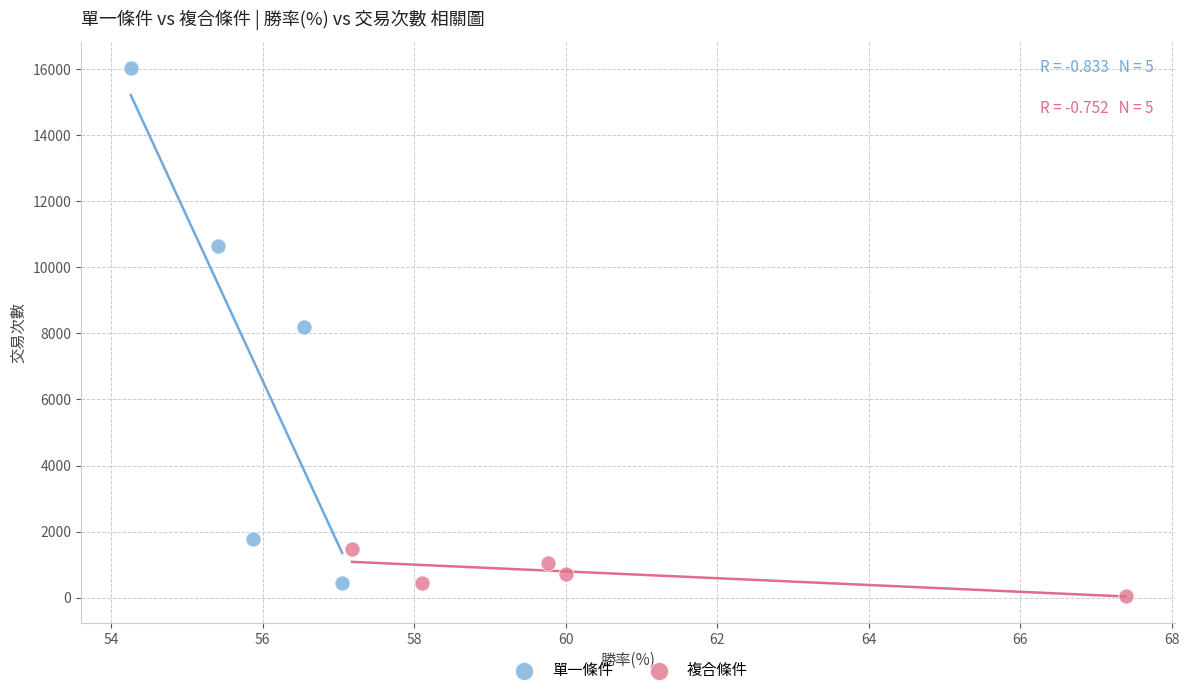

Which series has the largest Y range (max minus min)?

單一條件